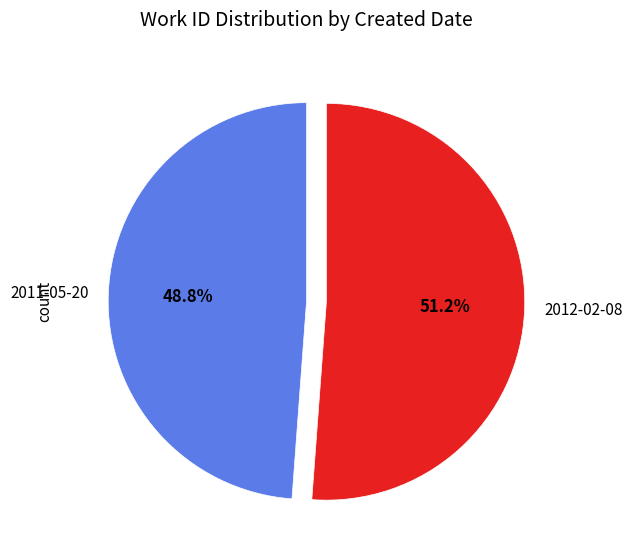

Which slice is the smallest?

2011-05-20